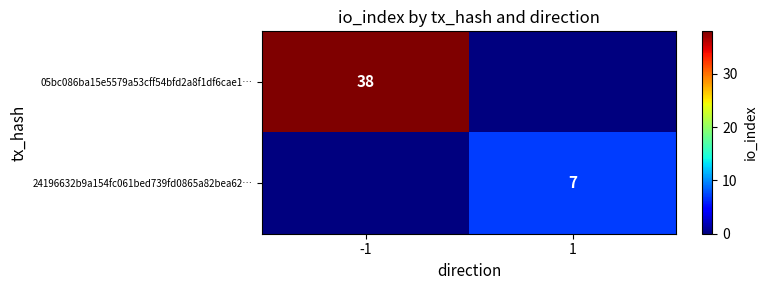

True or false: 24196632b9a154fc061bed739fd0865a82bea62… has a value of 7 at 1.

True